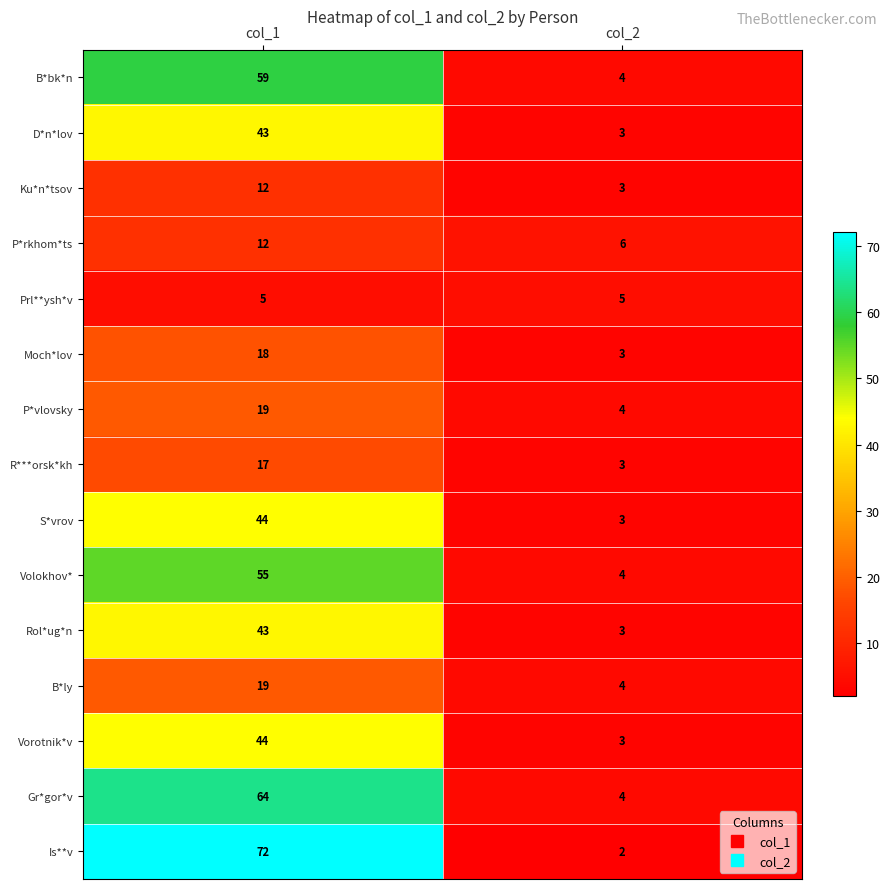

What is the difference between the highest and lowest values at col_1?

67